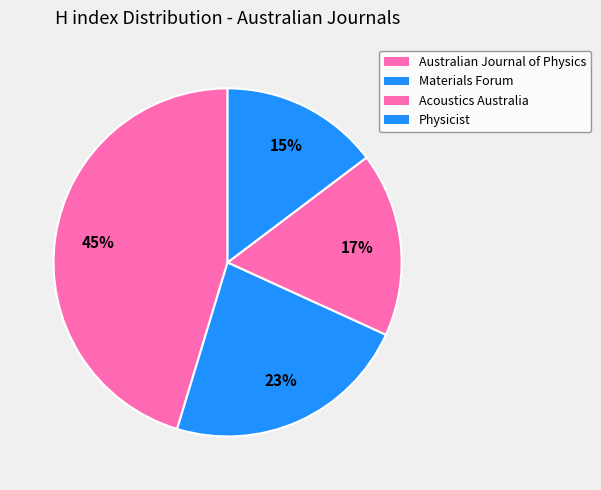

Count the number of slices in the pie.

4